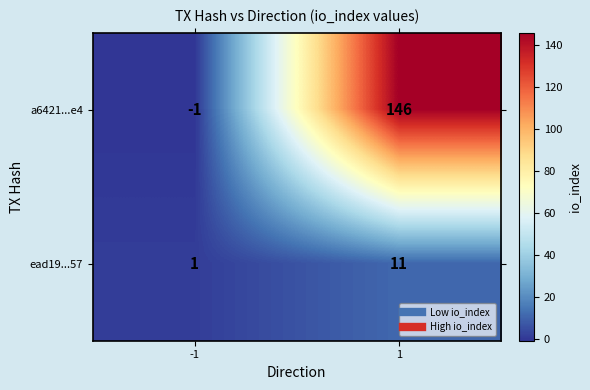

What is the greatest value displayed?

146